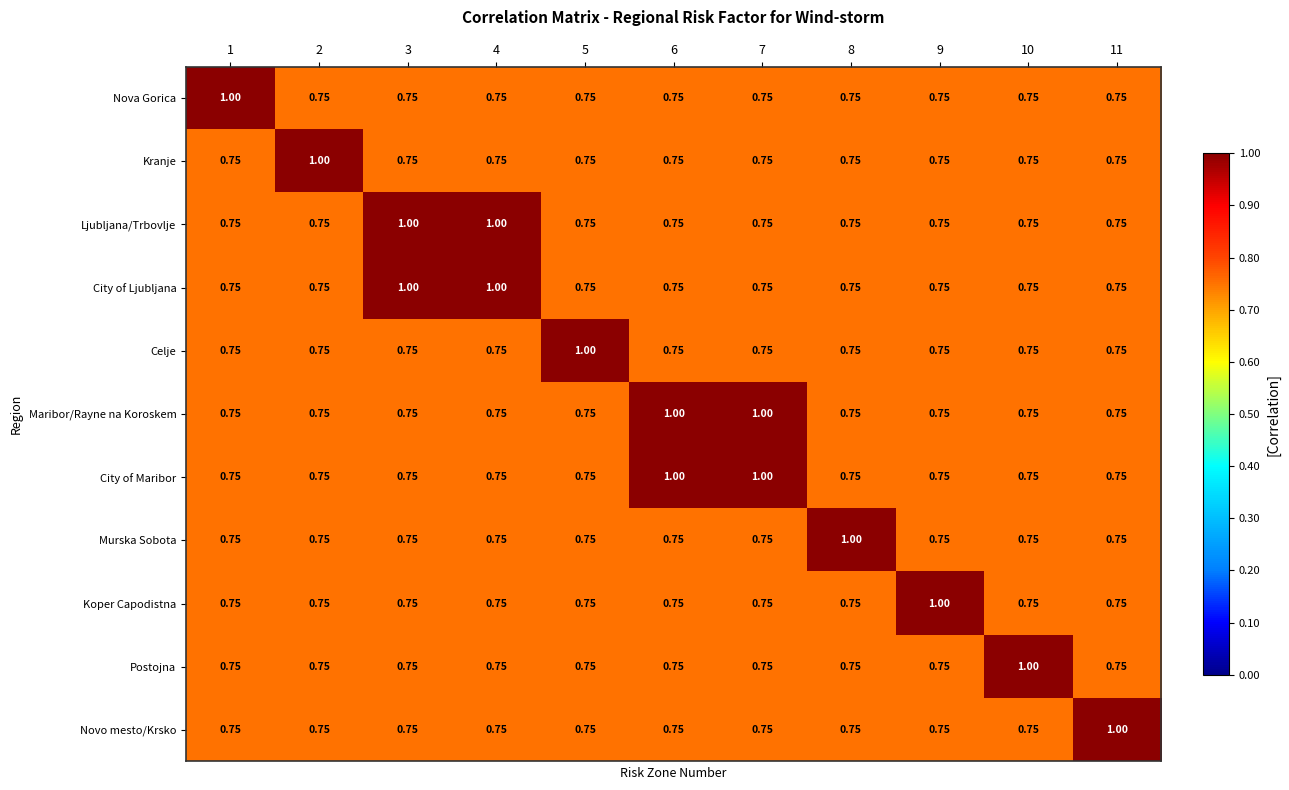

How many categories are shown in the chart?

11